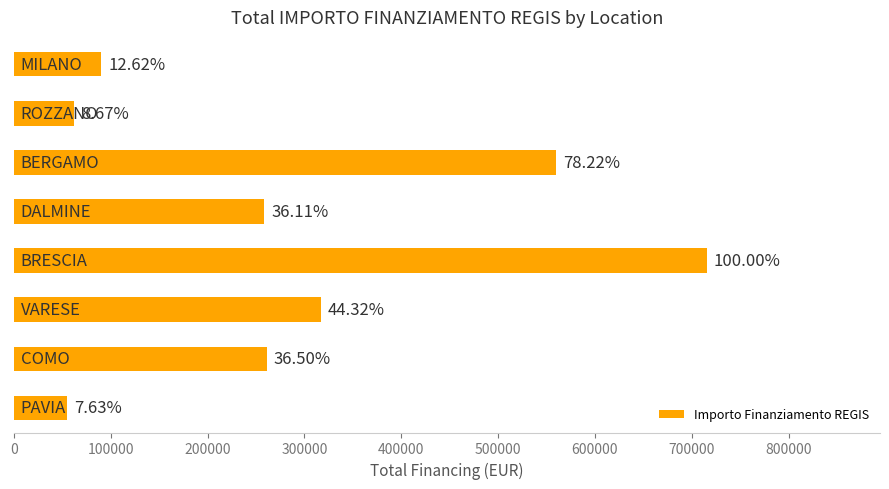

How many bars are there in total?

8